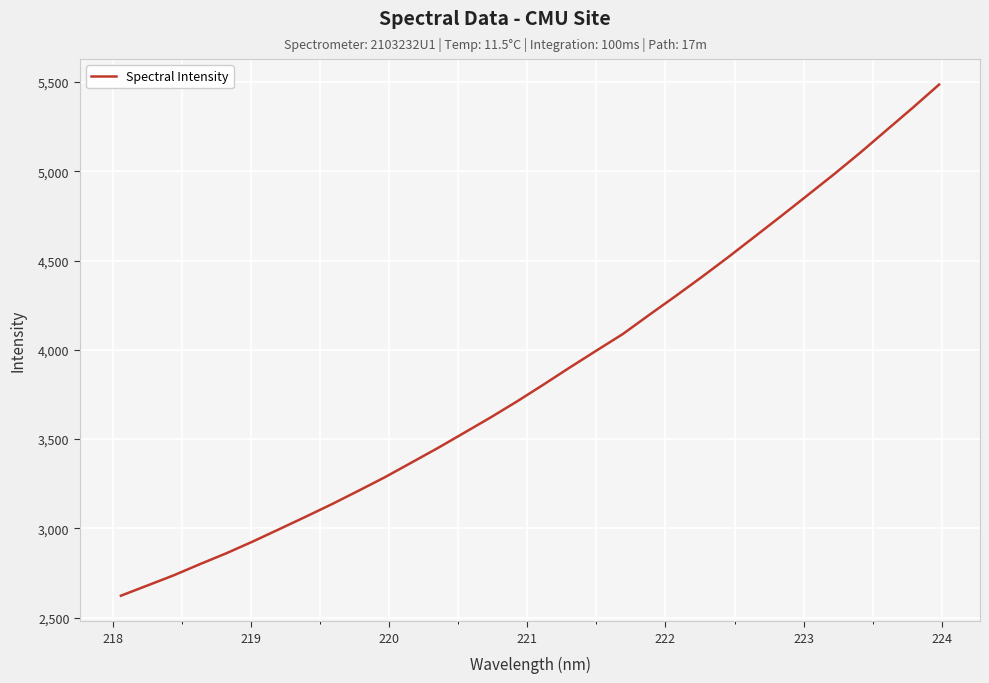

What is the sum of all values?

123616.3